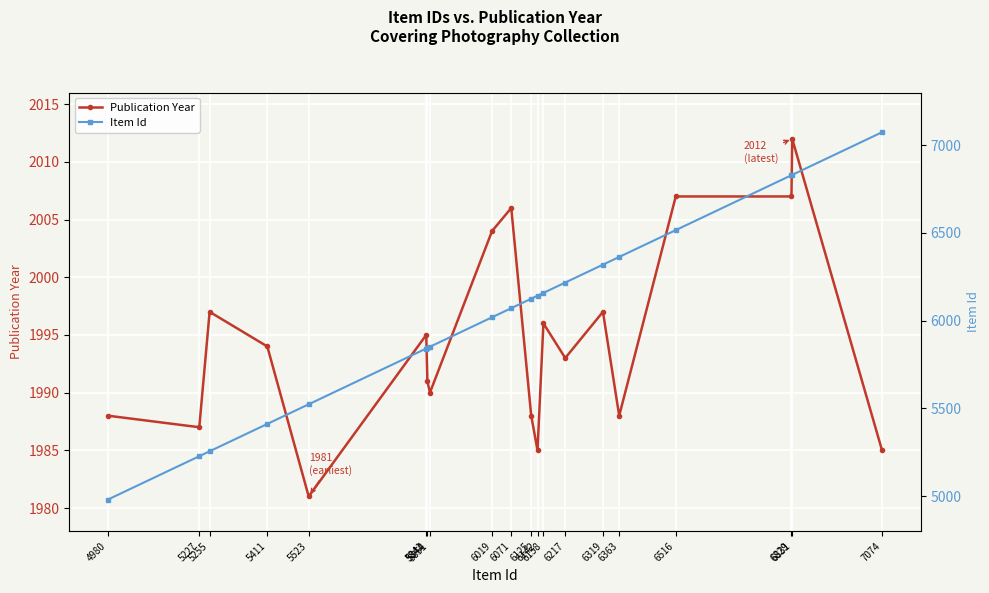

True or false: Item Id has more than 1 points higher than both neighbors.

False